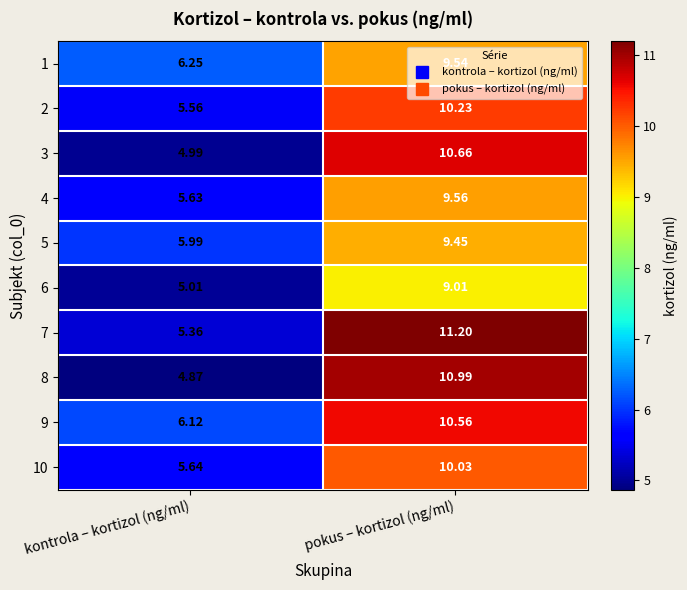

Where is 10 nearest to the value 7?

kontrola – kortizol (ng/ml)